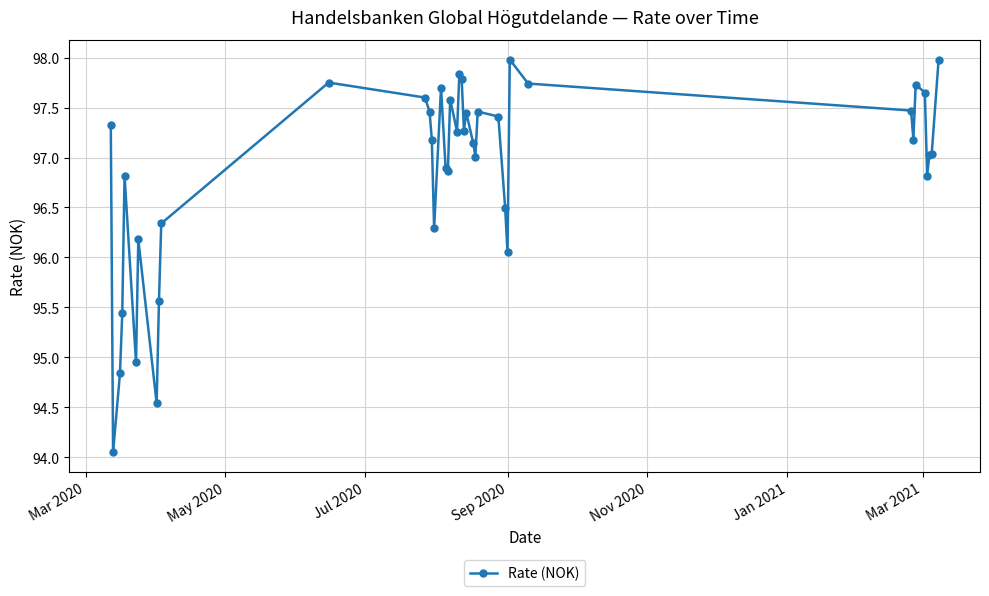

How many data points does each series have?

40